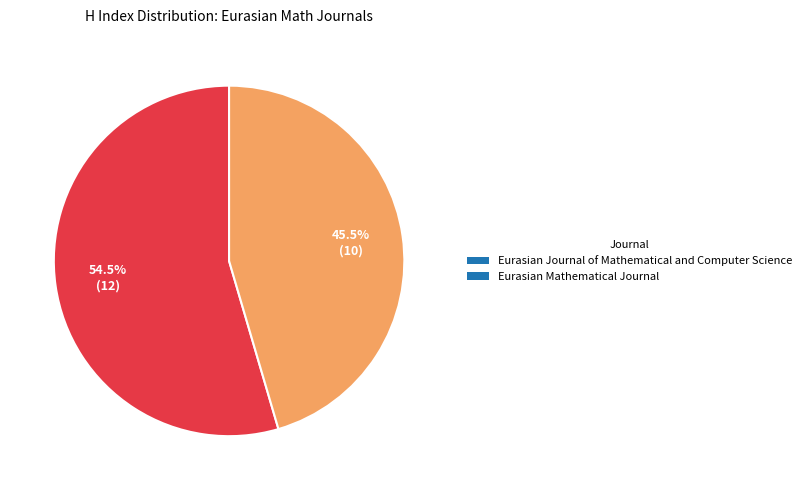

Which has a higher value, Eurasian Mathematical Journal or Eurasian Journal of Mathematical and Computer Science?

Eurasian Journal of Mathematical and Computer Science